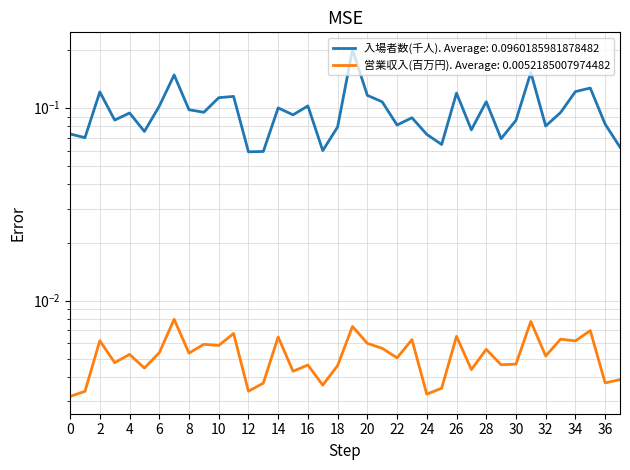

Is it true that 入場者数(千人) equals 0.2 at 2009-8?

True